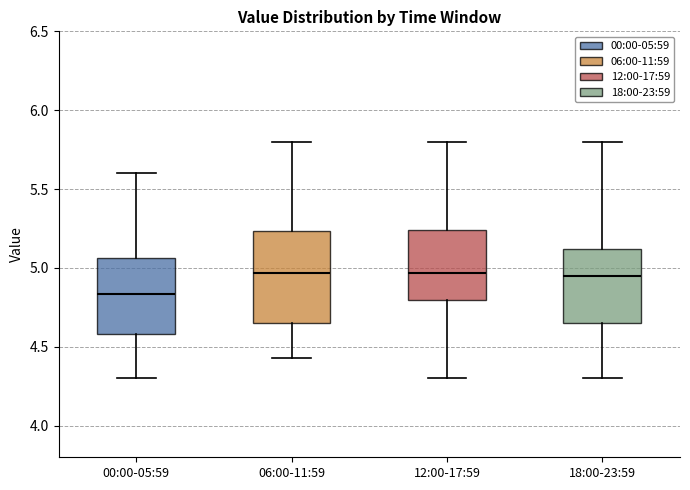

Where does the lower whisker of the box for 18:00-23:59 end on the y-axis? The values are not printed on the chart, so give them approximately, as read against the axis.

4.30